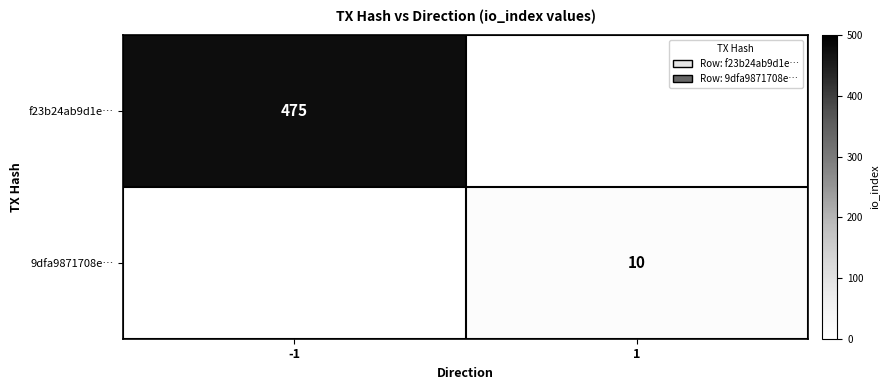

Is it true that f23b24ab9d1e… equals 757 at -1?

False